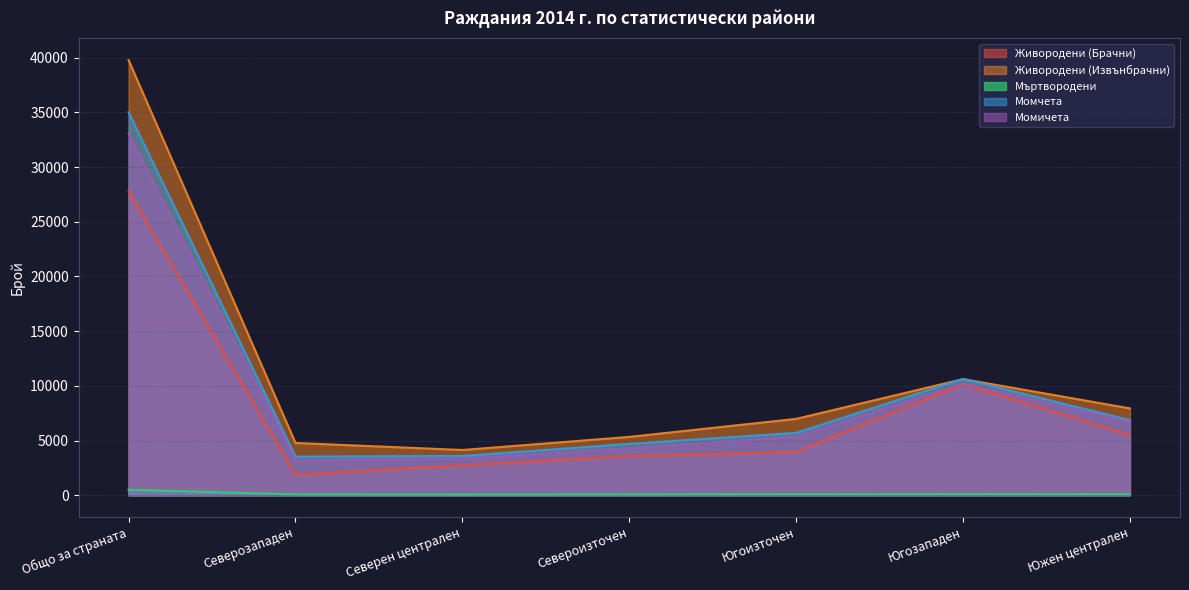

The value of Момчета at Югоизточен is 1652. True or false?

False